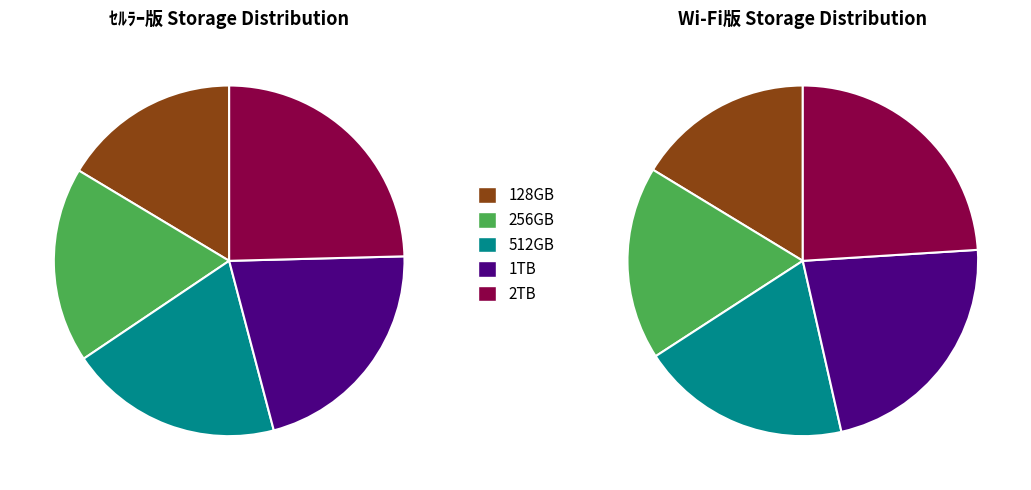

Which category has the smallest portion of the pie?

128GB